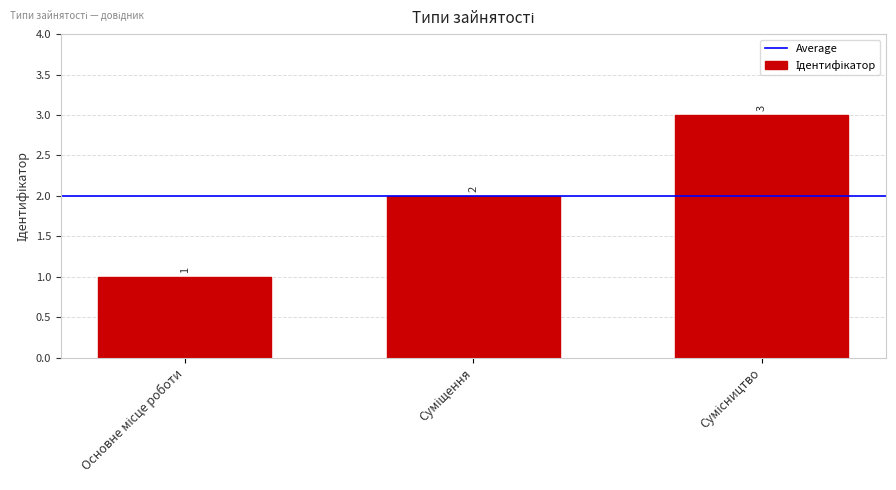

What is the minimum value shown in the chart?

1